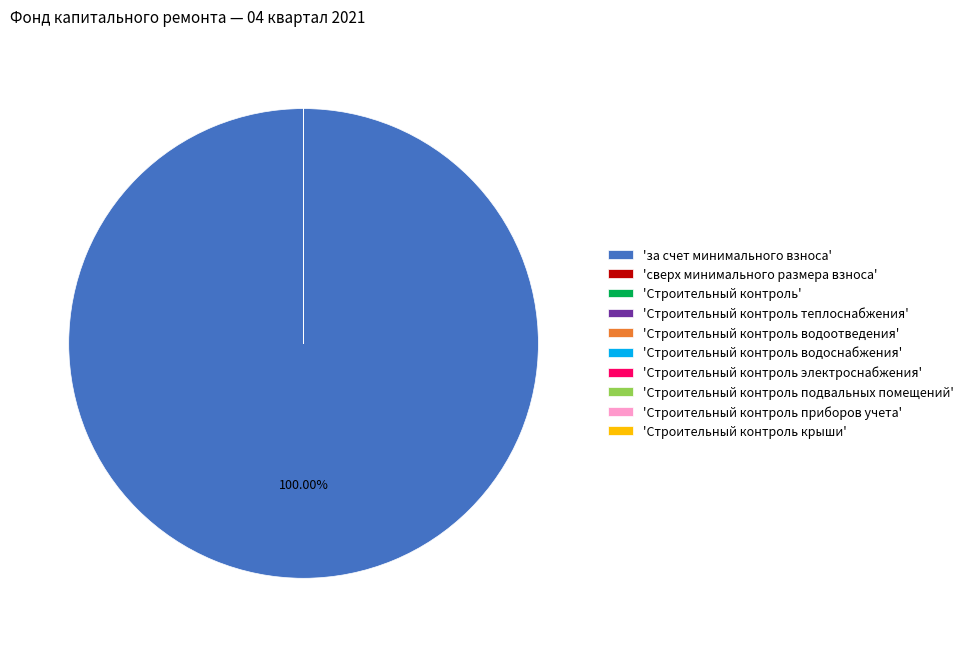

Which slice is the largest?

'за счет минимального взноса'